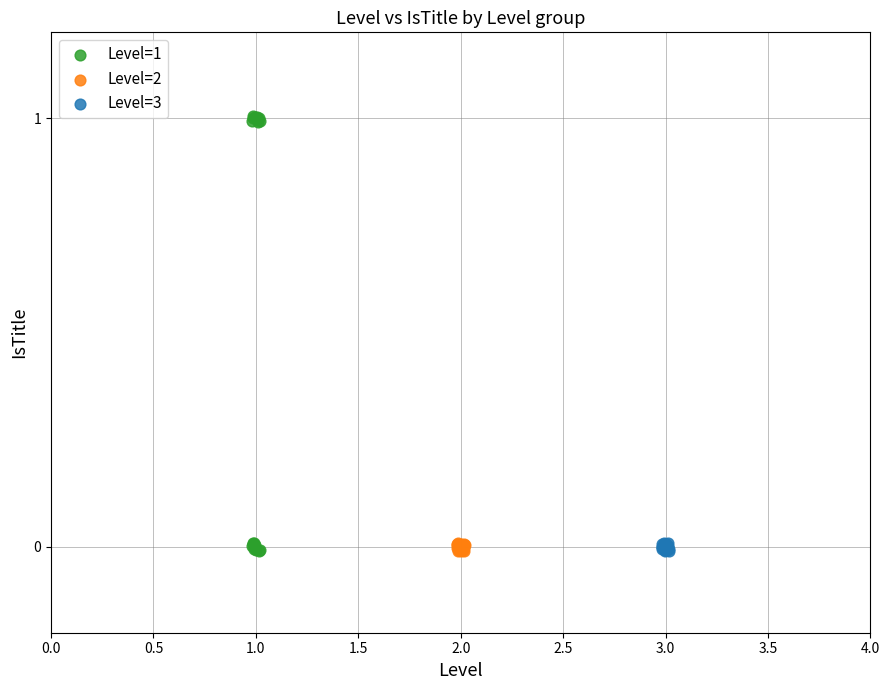

Which series contains the highest Y value?

Level=1